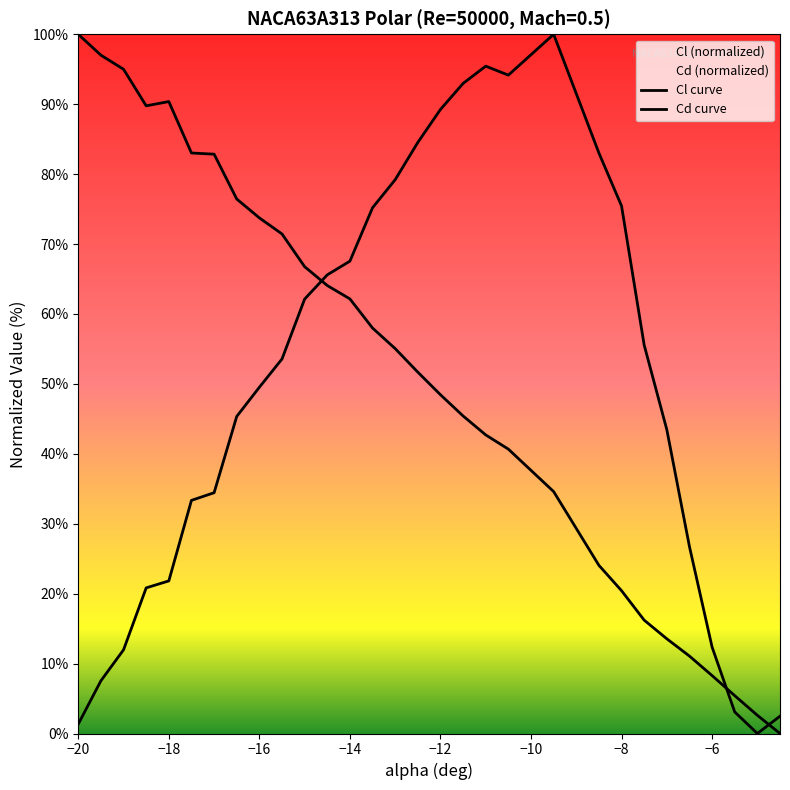

What is the difference between the maximum and minimum values in the Cd curve series?

100.0